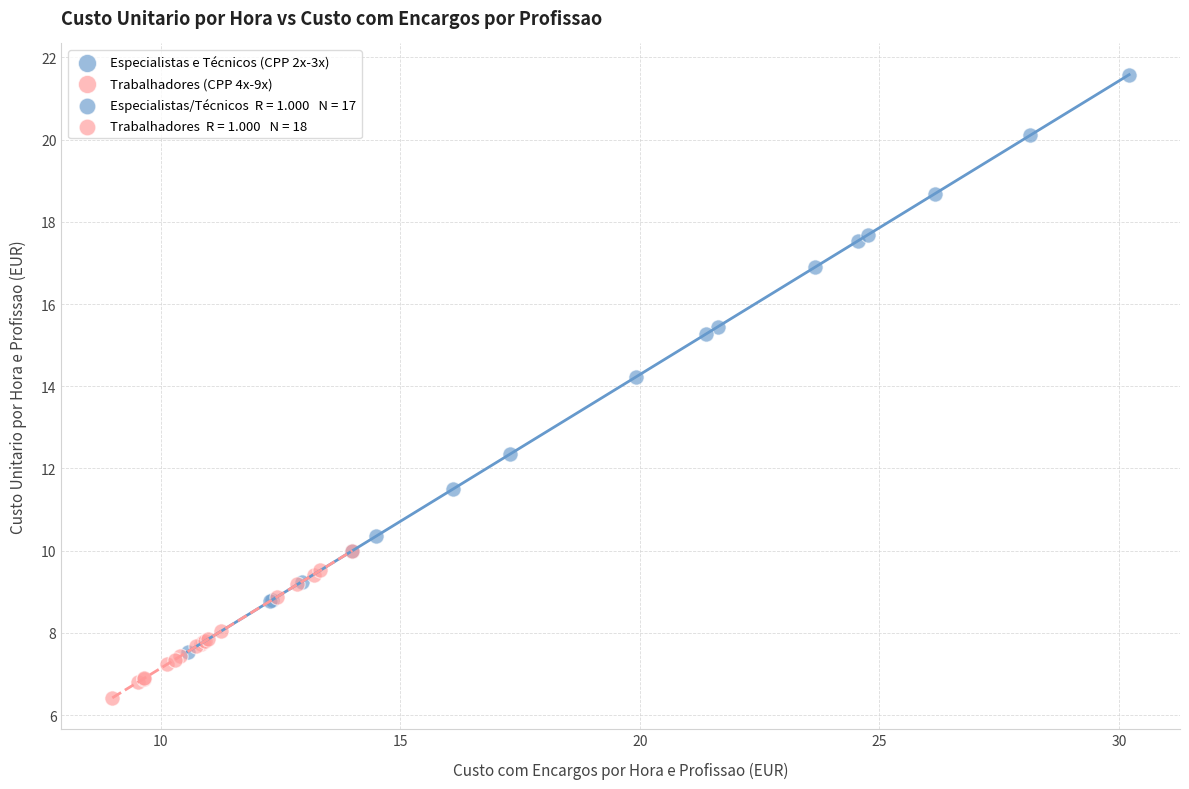

Which series has the widest spread of Y values?

Especialistas e Técnicos (CPP 2x-3x)